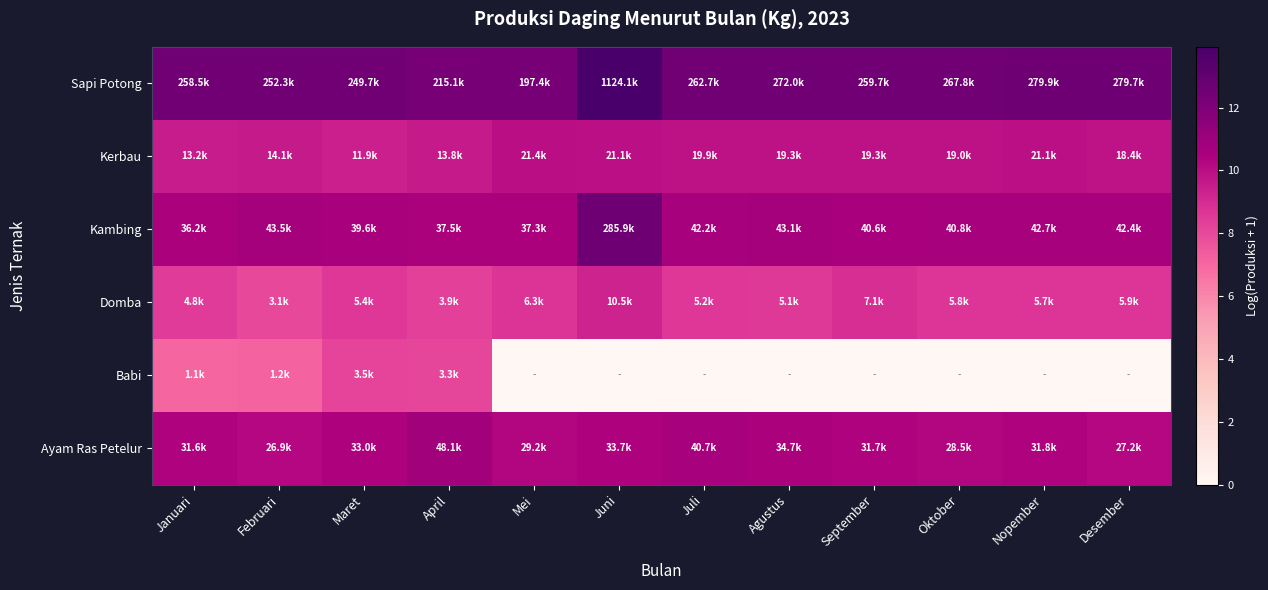

What is the total value across all series at Nopember?

52.2